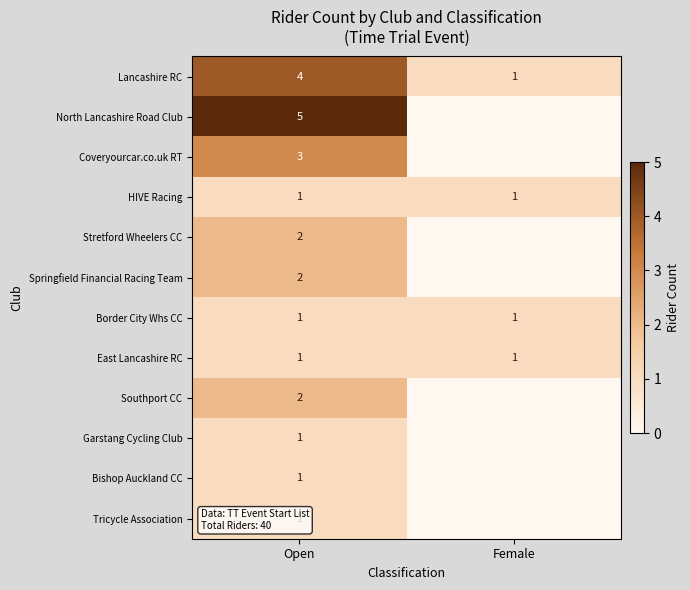

The value of Tricycle Association at Open is 1. True or false?

True